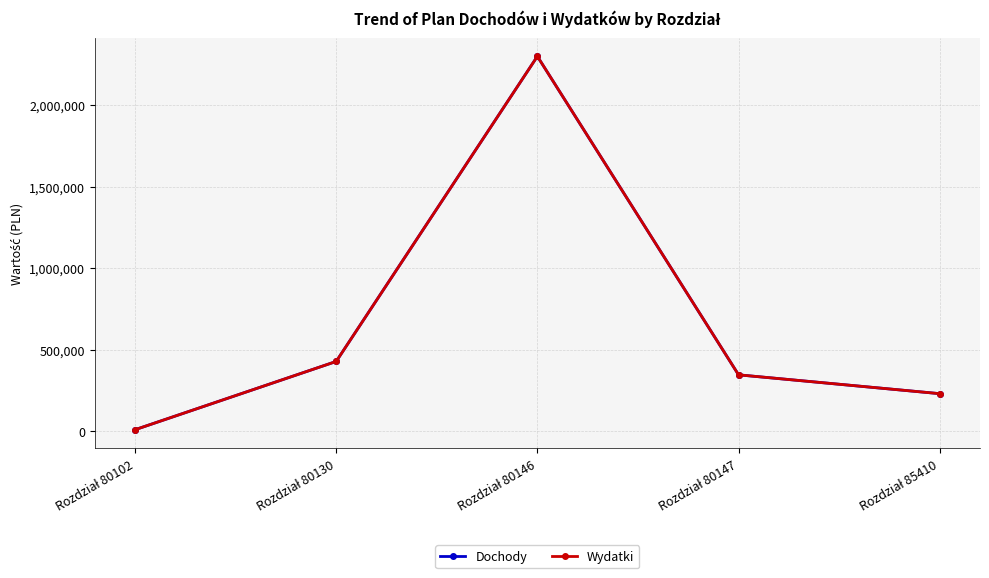

What is the average value of the Wydatki series?

662576